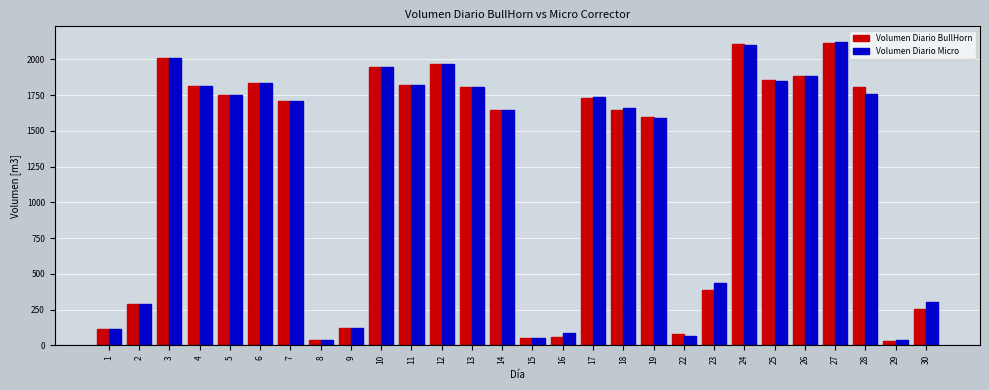

What is the value of the Volumen Diario Micro bar at the 12th from the left?

1966